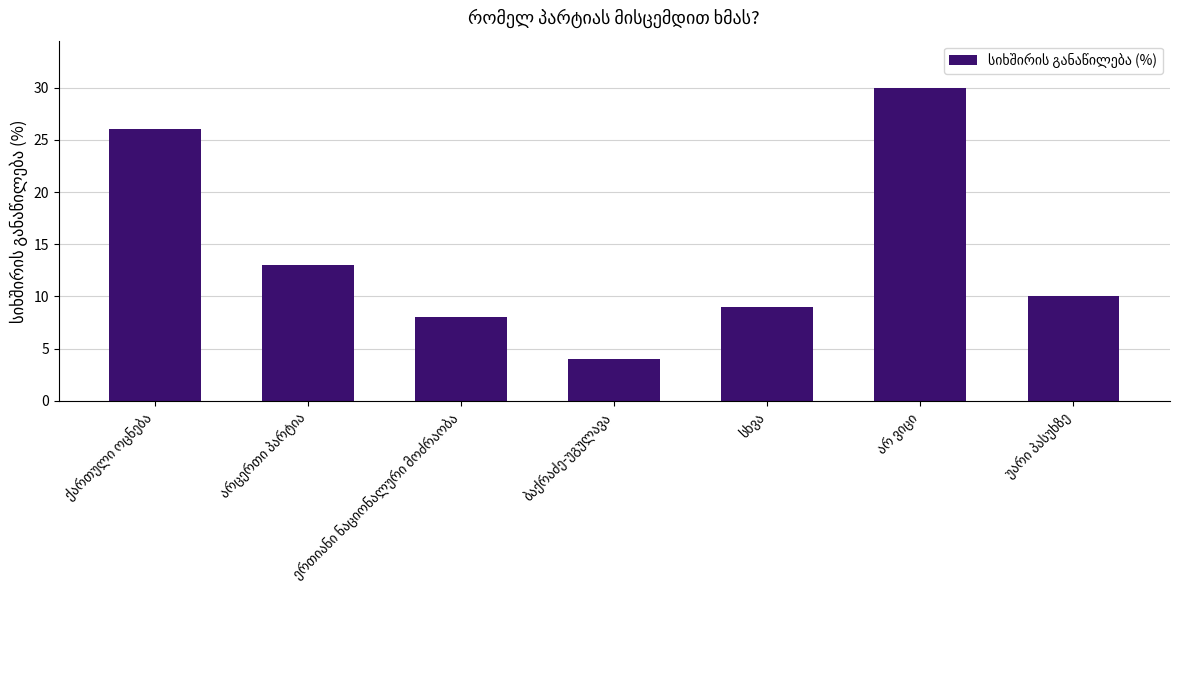

What is the value of the 1st bar from the left?

26